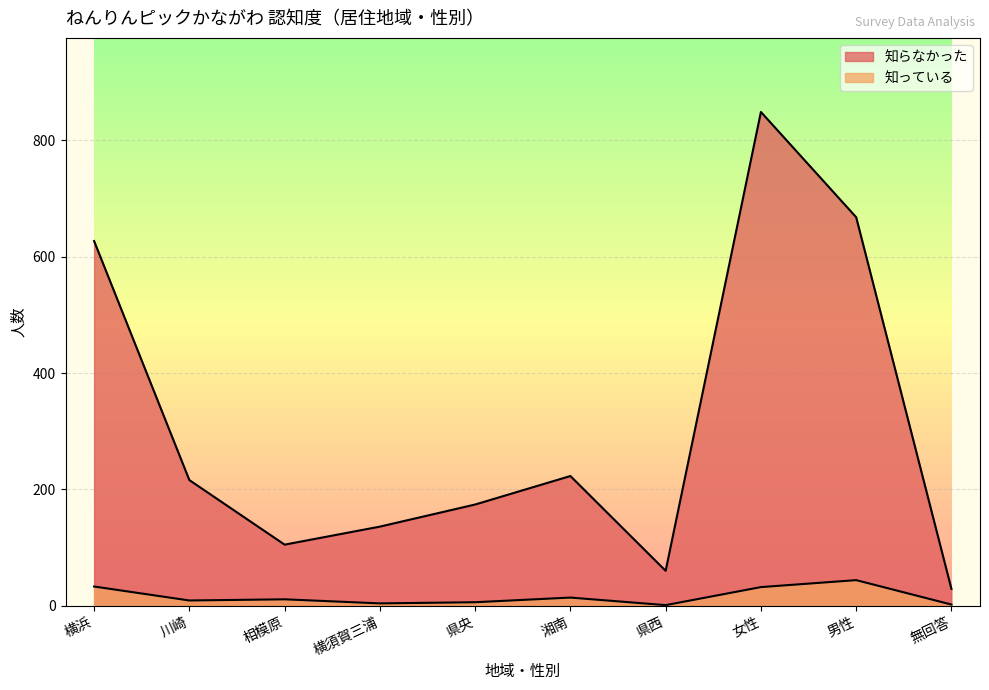

Which category has the highest value across all series?

女性